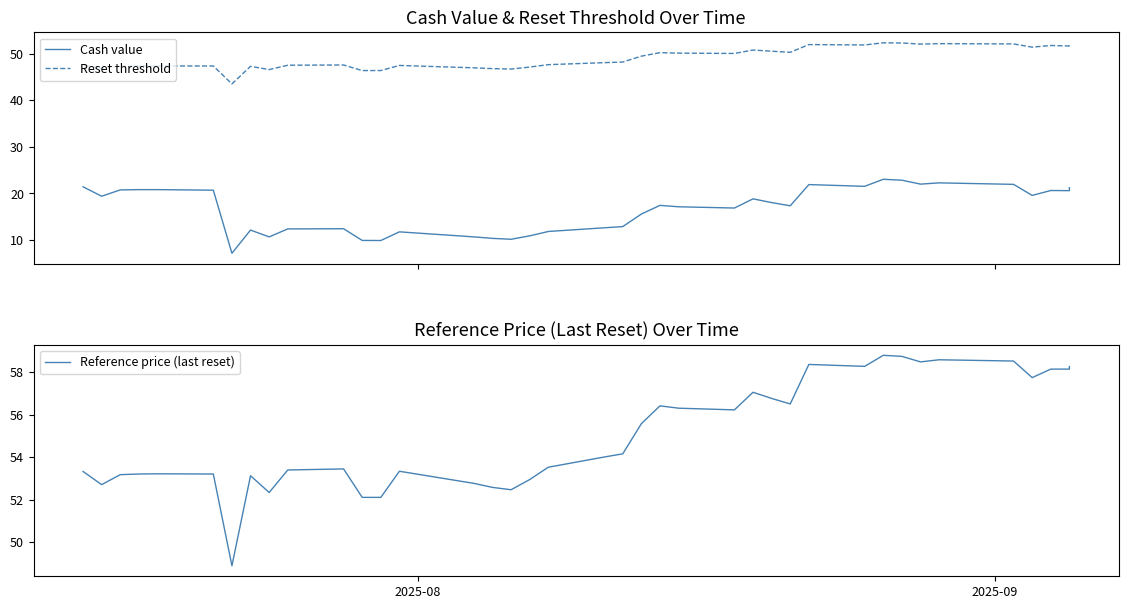

What is the smallest value displayed?

7.2